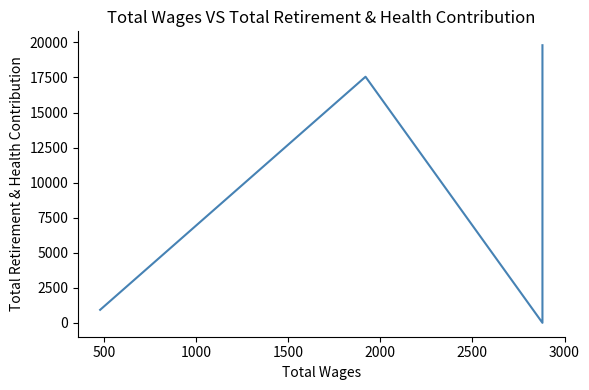

Where is the first local maximum?

2000